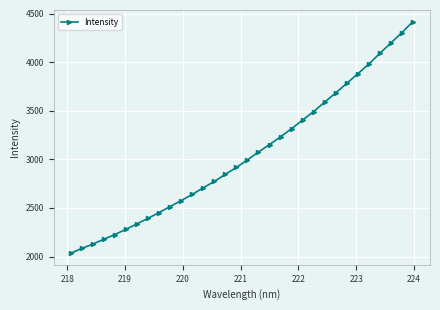

What is the value of the 20th point from the left?

3232.4